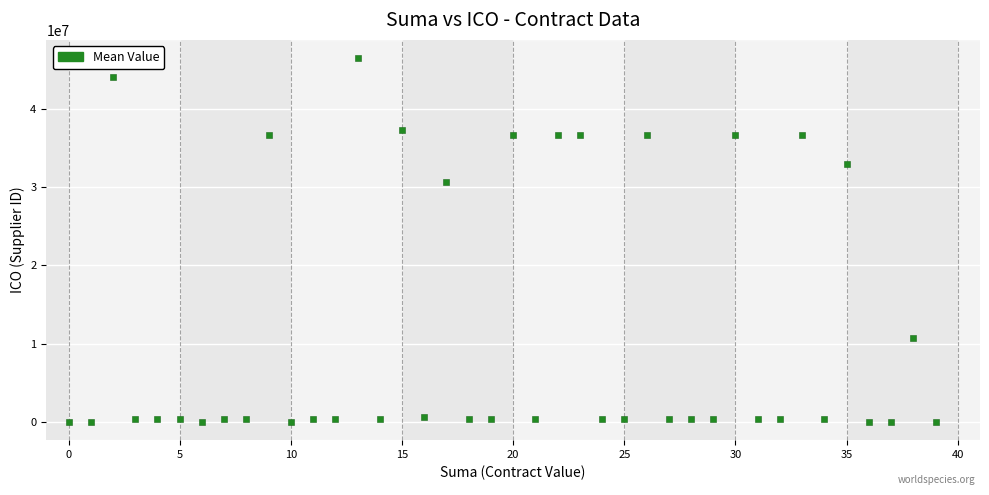

What Y value in the scatter plot is closest to 23238192?

30664675